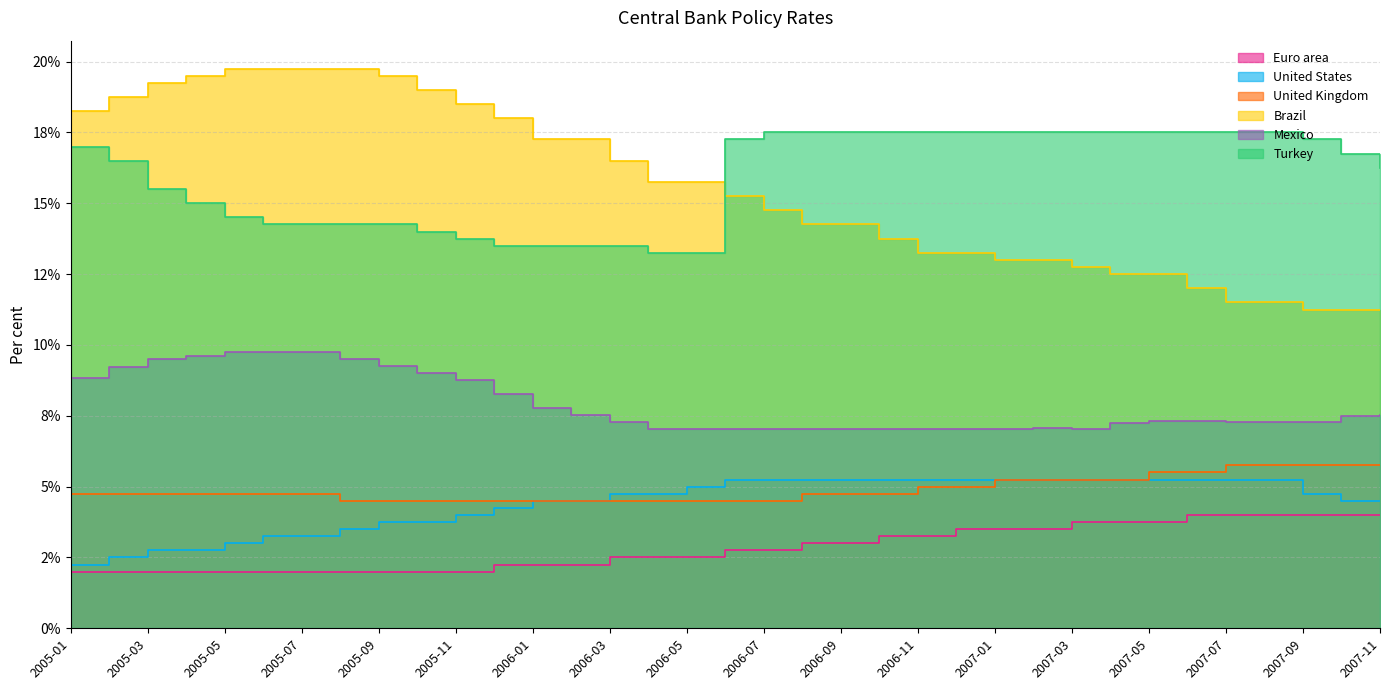

What is the label of the 7th point from the left?

2005-07